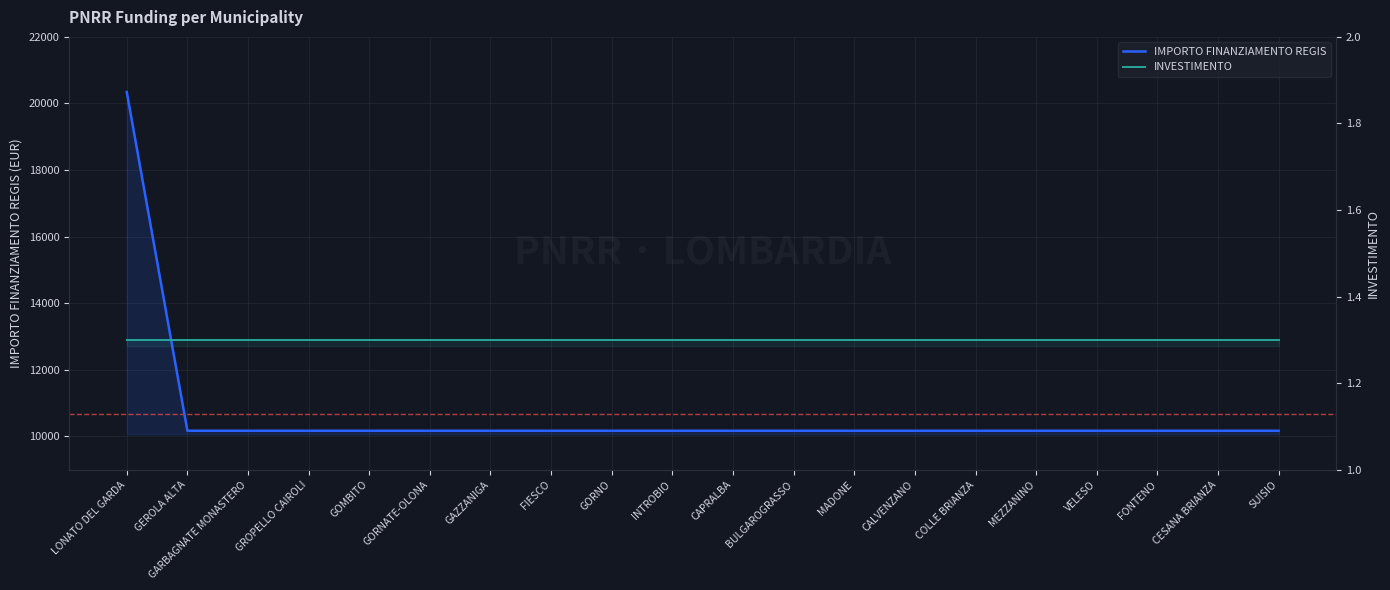

What is the value of the INVESTIMENTO point at the 9th from the left?

1.3